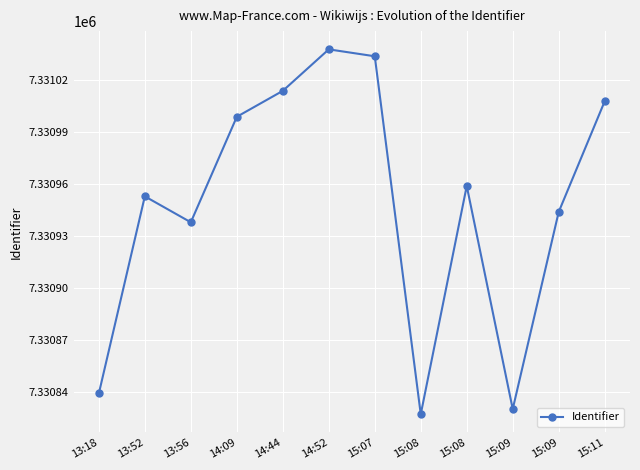

What value does the data have at 14:09, to the nearest 5?

7331000